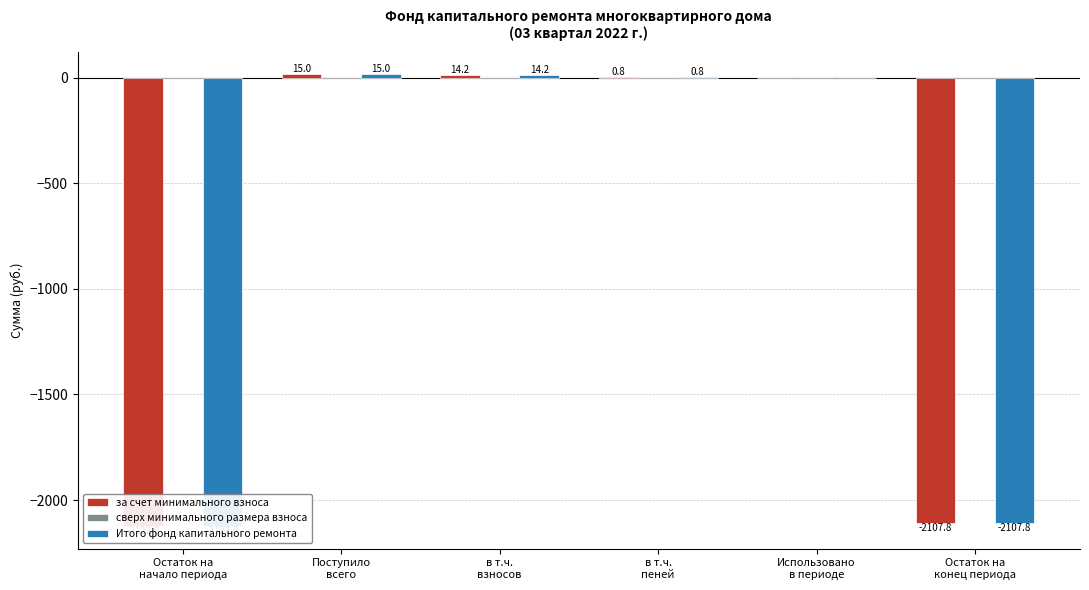

Are the bars horizontal?

No